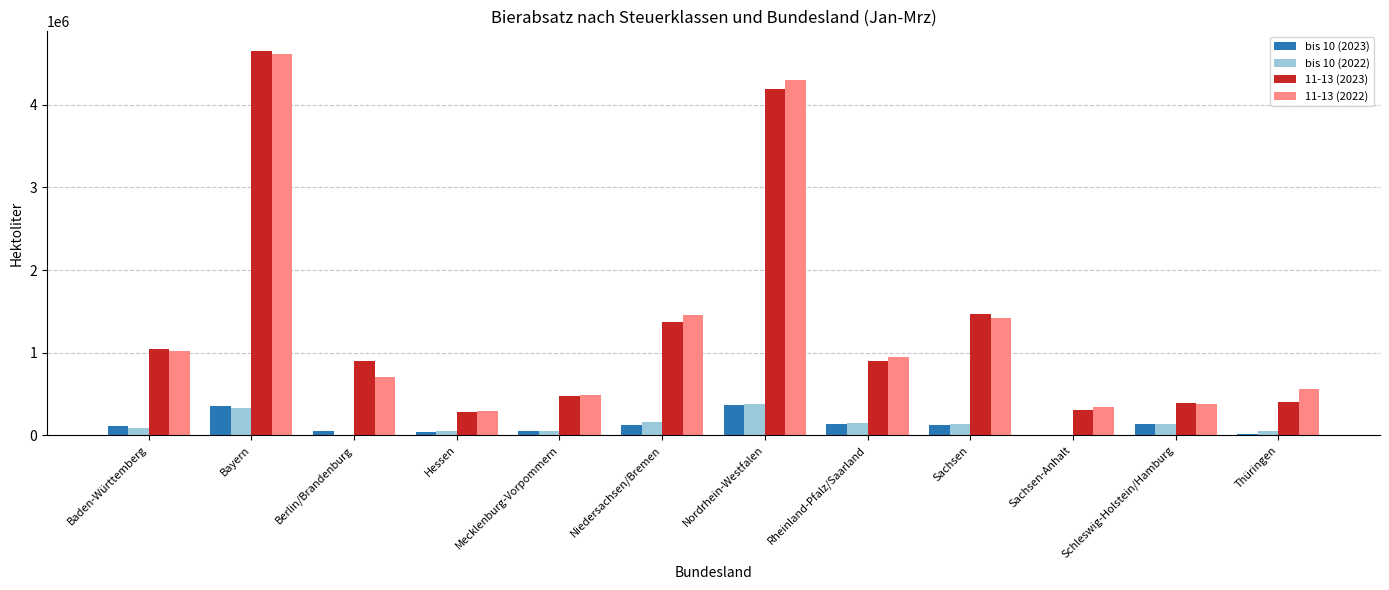

True or false: bis 10 (2023) has a value of 123850.7 at Niedersachsen/Bremen.

True